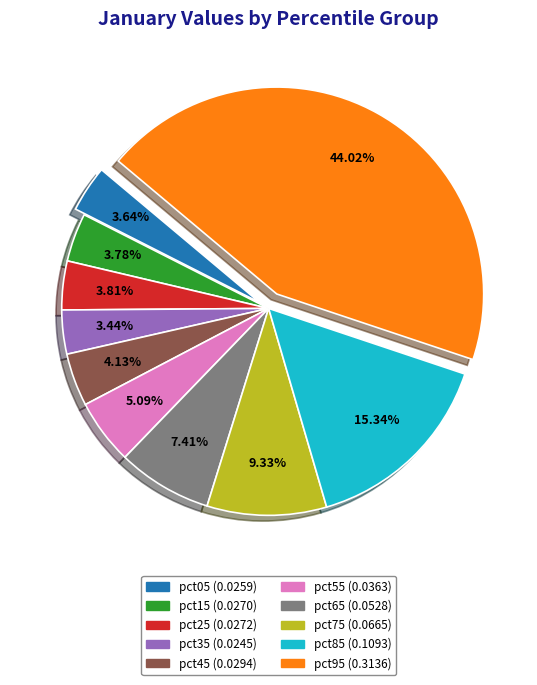

True or false: pct05 accounts for 4% of the total.

True